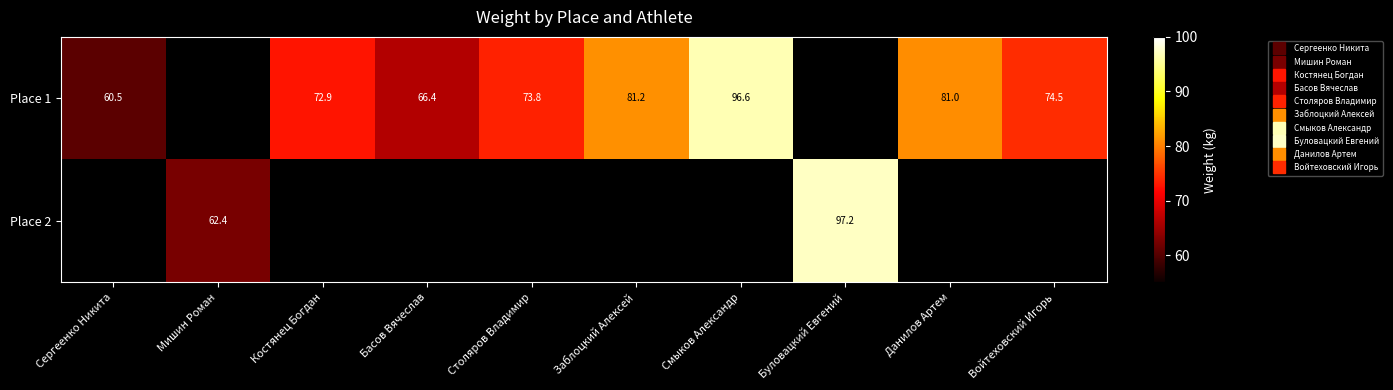

True or false: Place 2 has a value of 81.3 at Мишин Роман.

False